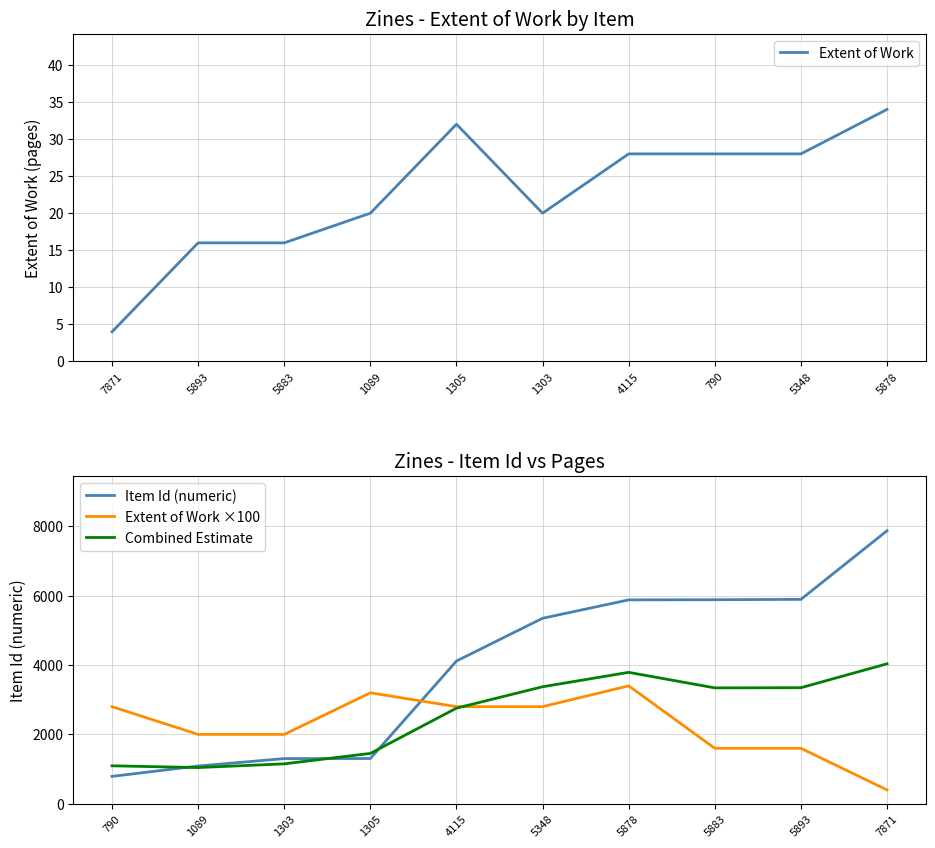

How many data points in Combined Estimate are above 3341?

5